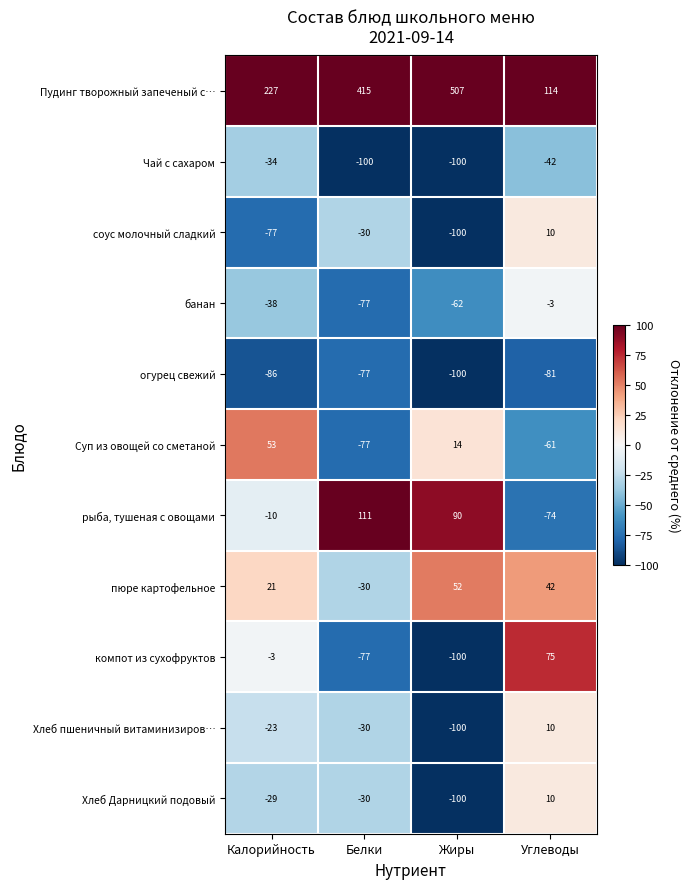

Rank the categories by Суп из овощей со сметаной value from highest to lowest.

Калорийность, Жиры, Углеводы, Белки